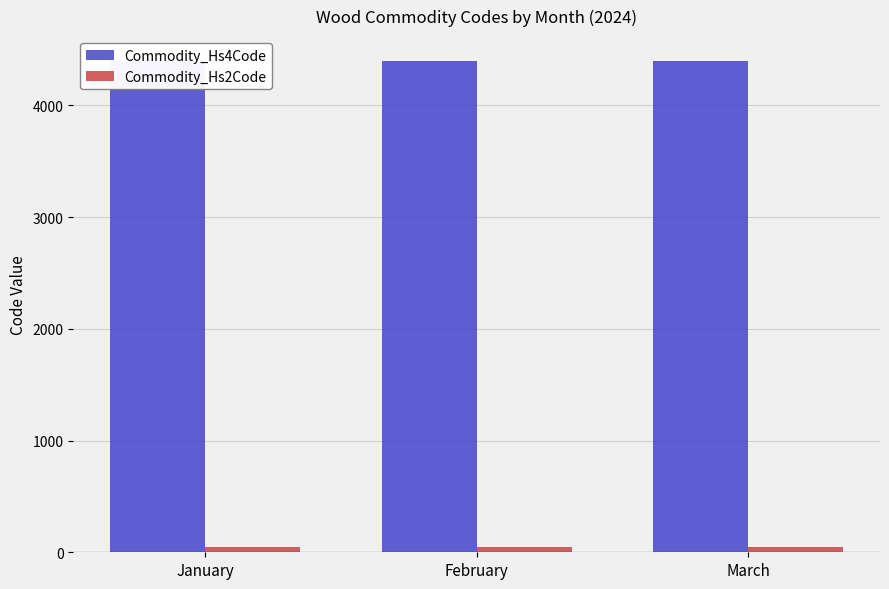

Between January and March, which series saw the biggest shift?

Commodity_Hs4Code